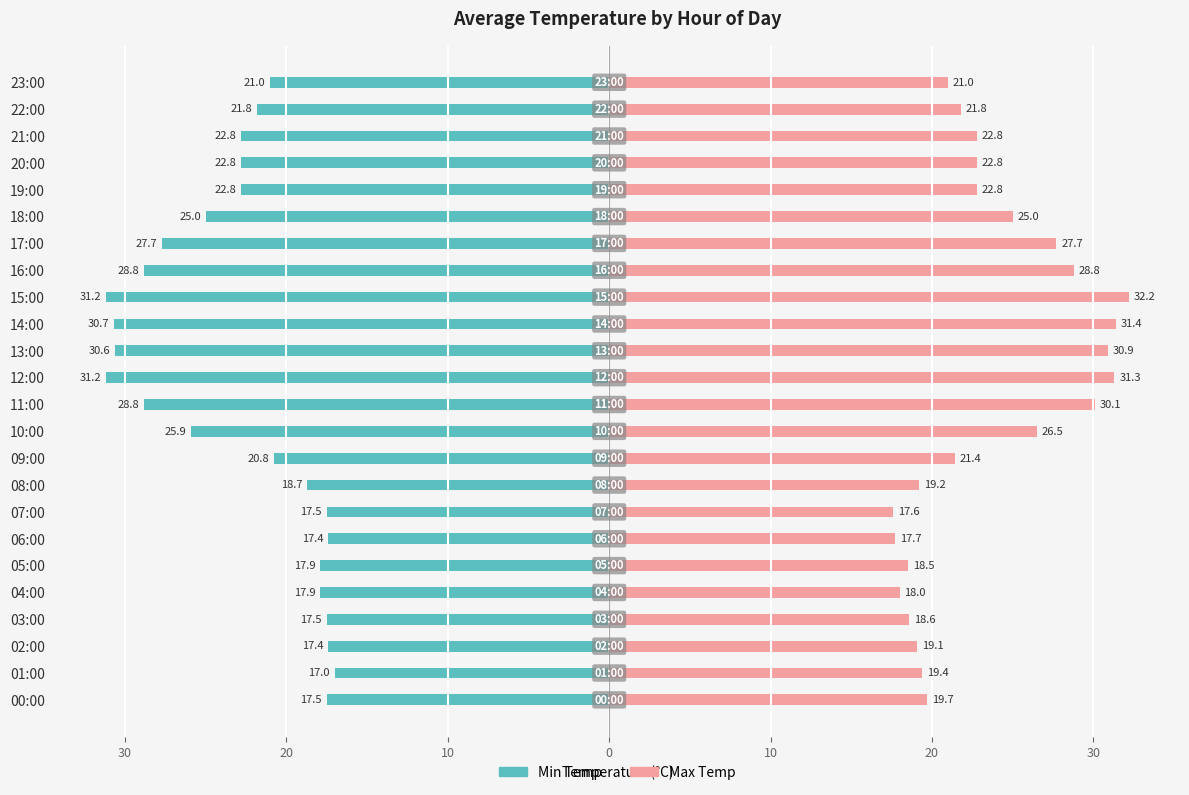

What is the value of the Min Temp bar at the 7th from the left?

-17.4